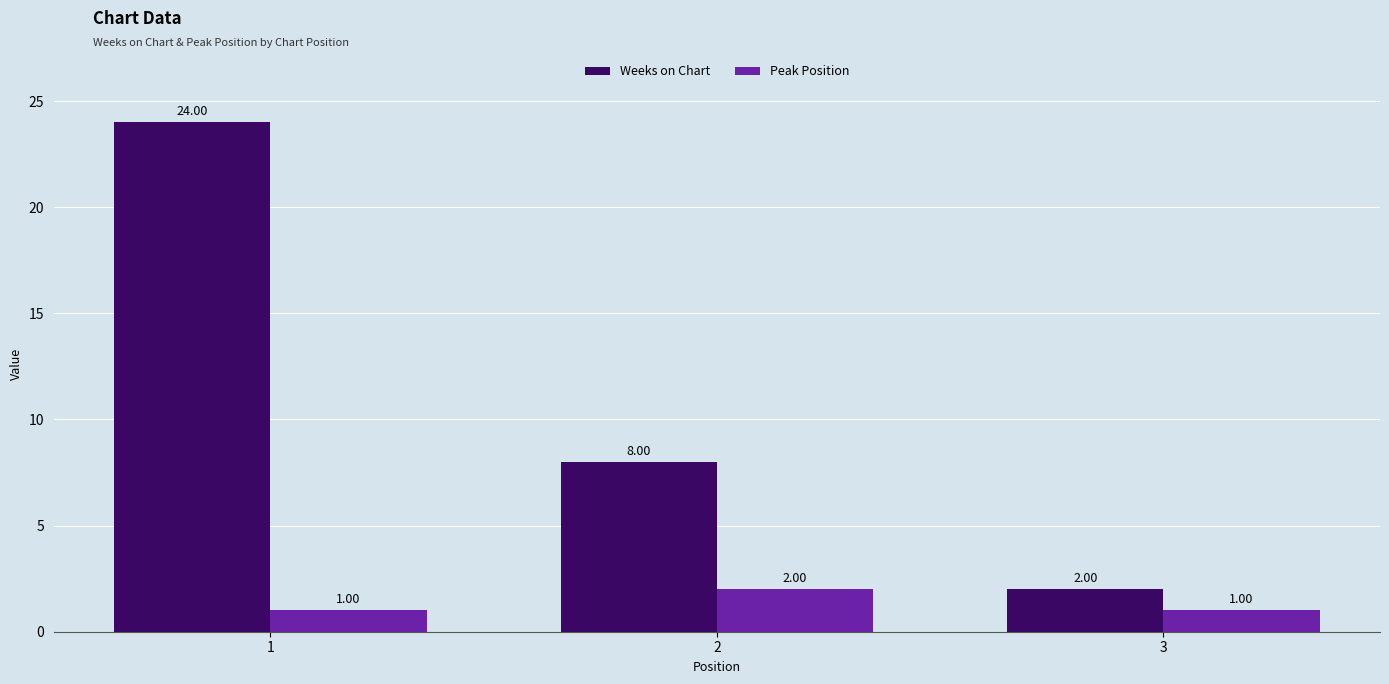

How many data points does each series have?

3